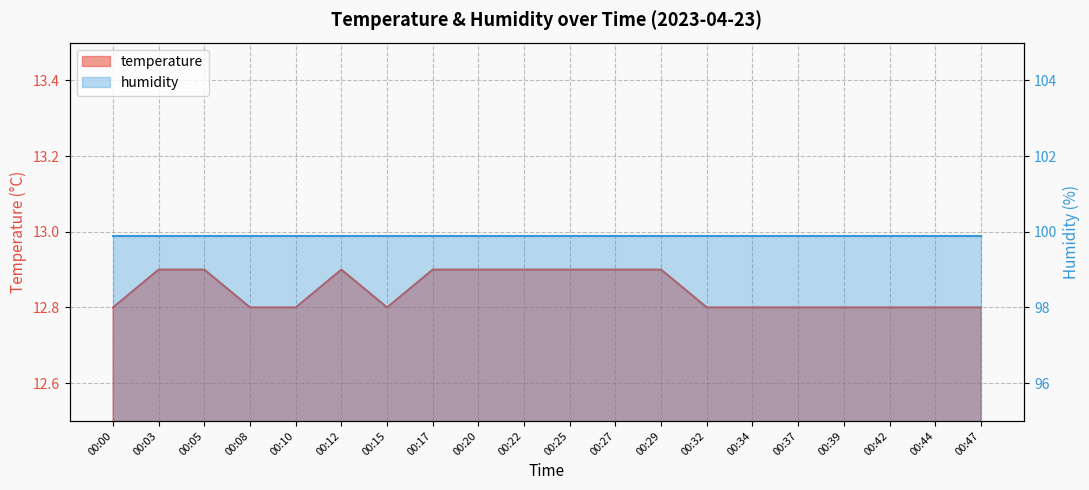

Between 00:22 and 00:47, which is larger?

00:22